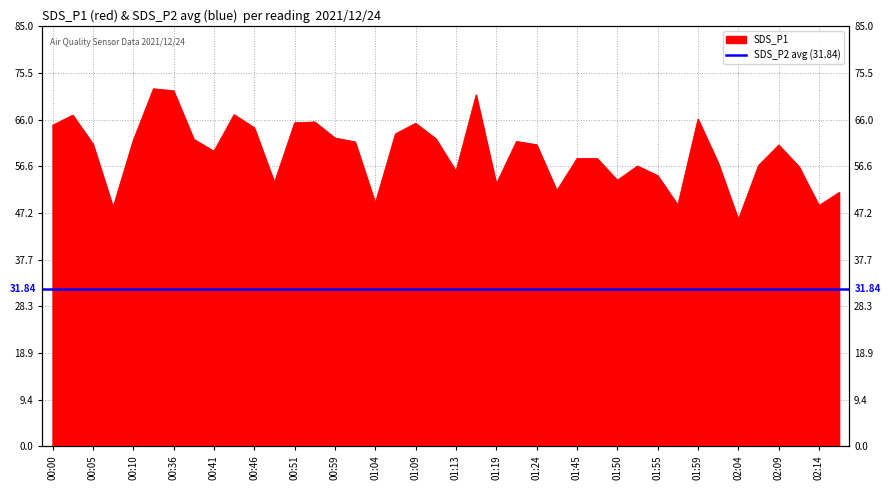

How many data points are less than 60?

19